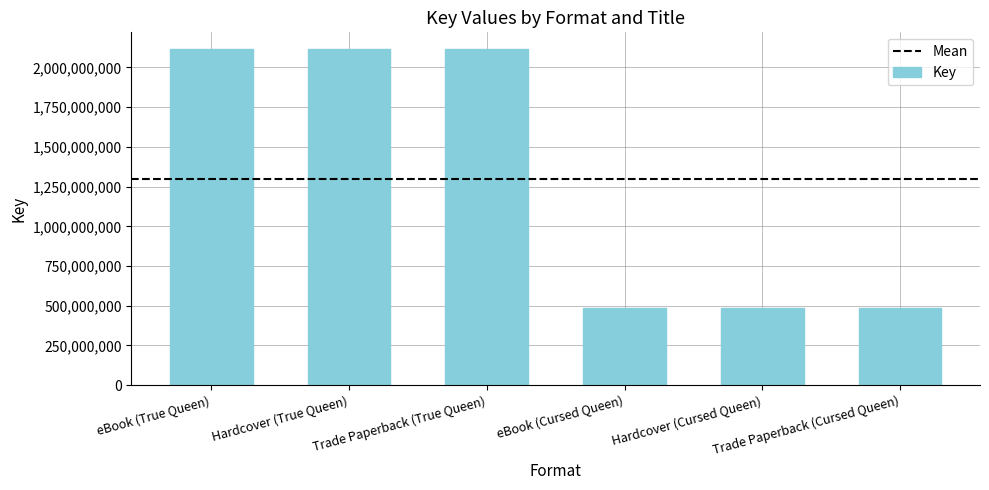

What is the value of the 3rd bar from the left?

2115050455